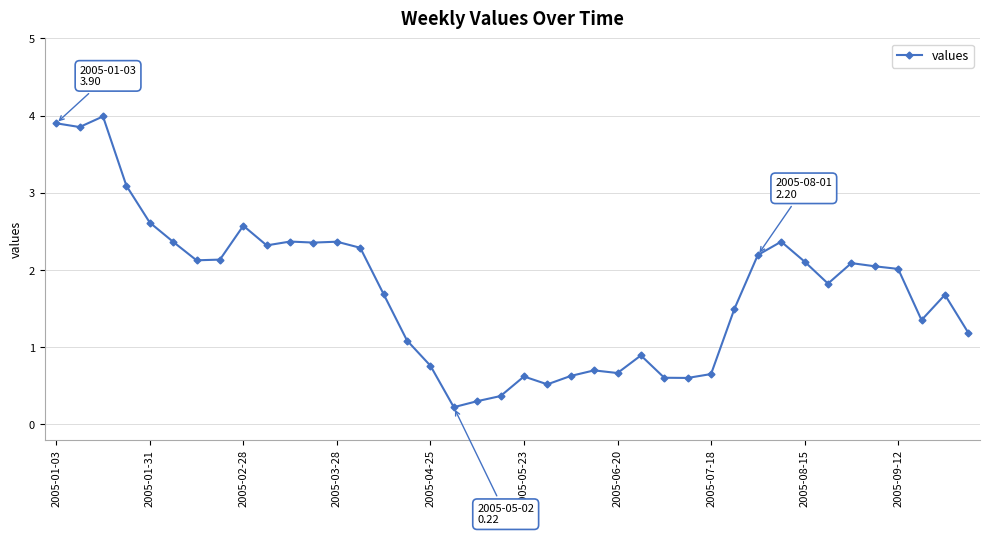

What is the value of the 21st point from the left?

0.6